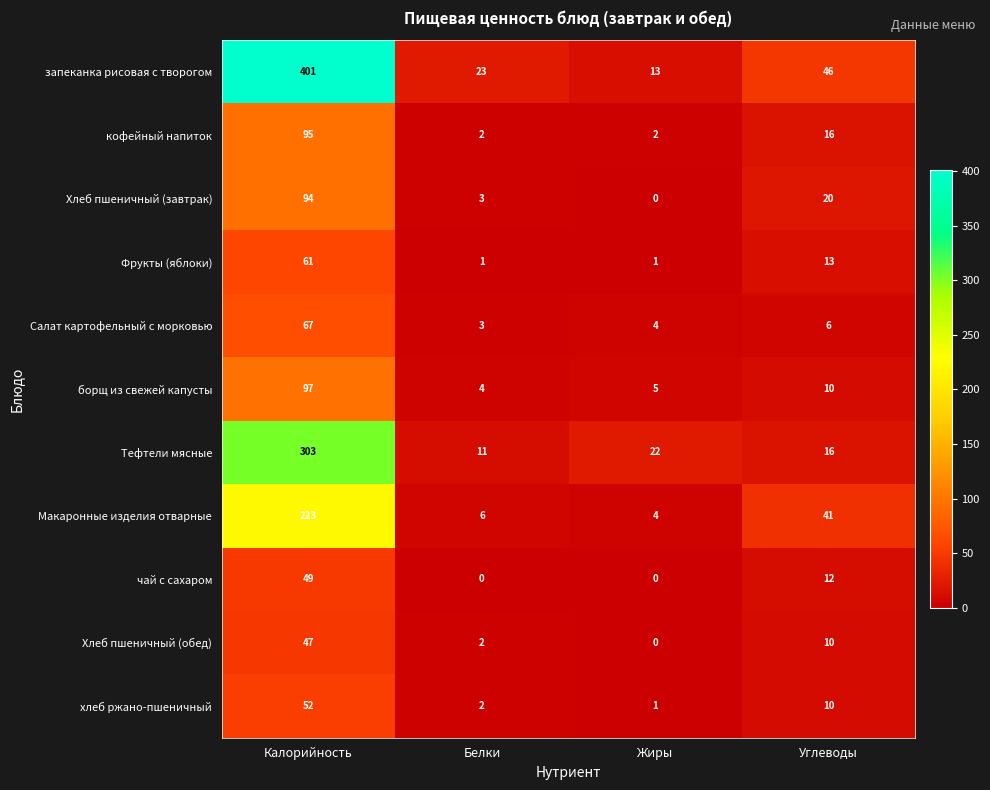

Is it true that Хлеб пшеничный (обед) equals 47 at Калорийность?

True